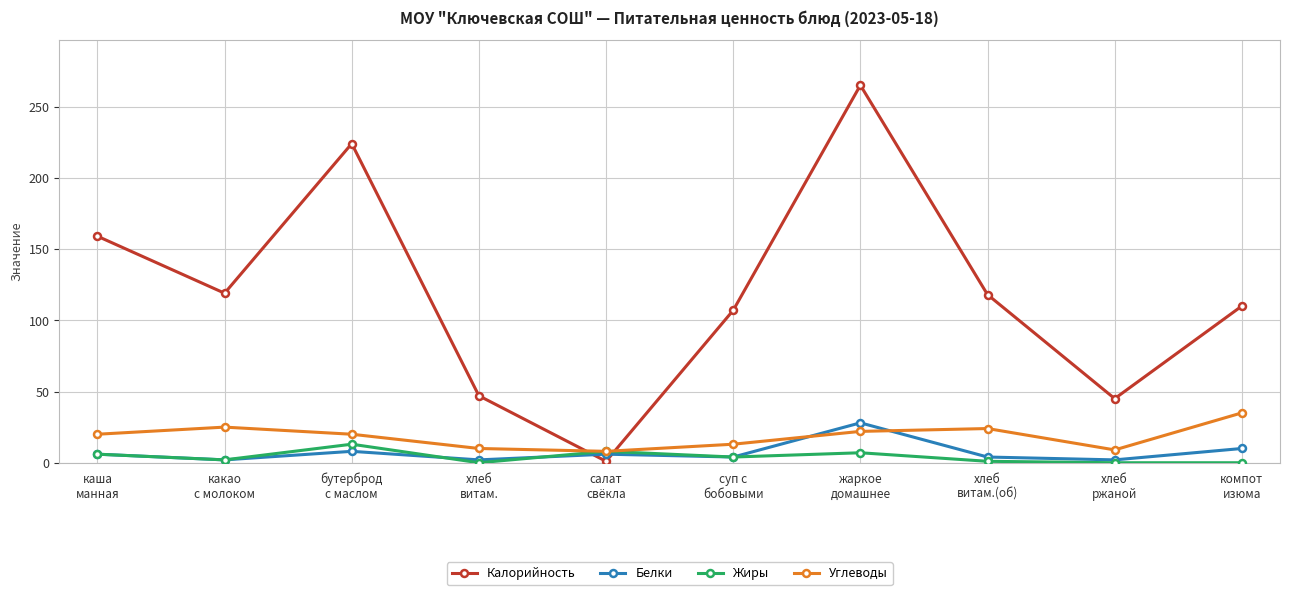

Which series has the widest spread of values?

Калорийность